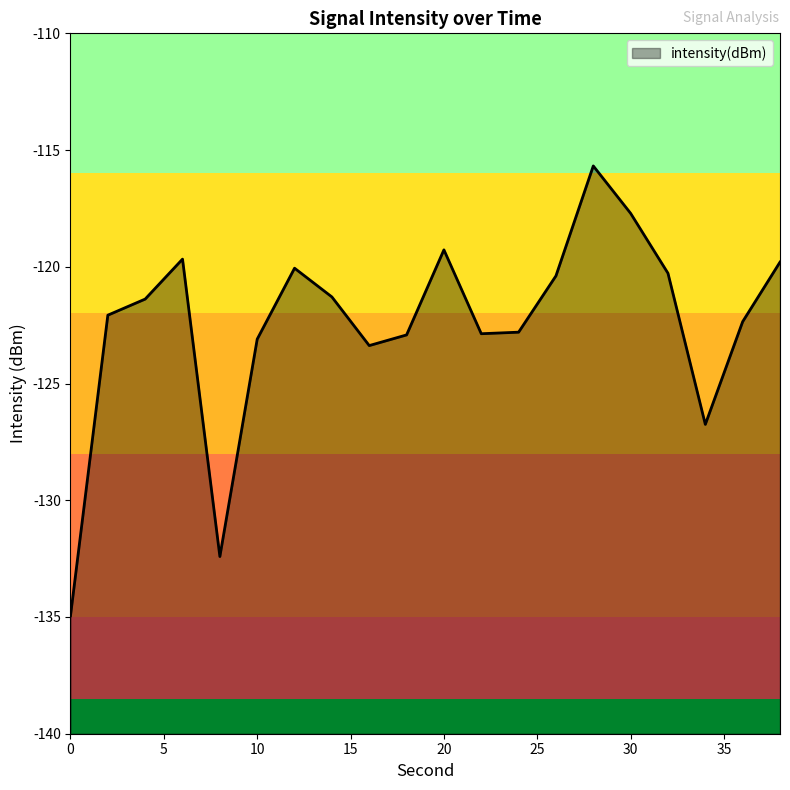

True or false: the data shows -132.4 at 8.

True